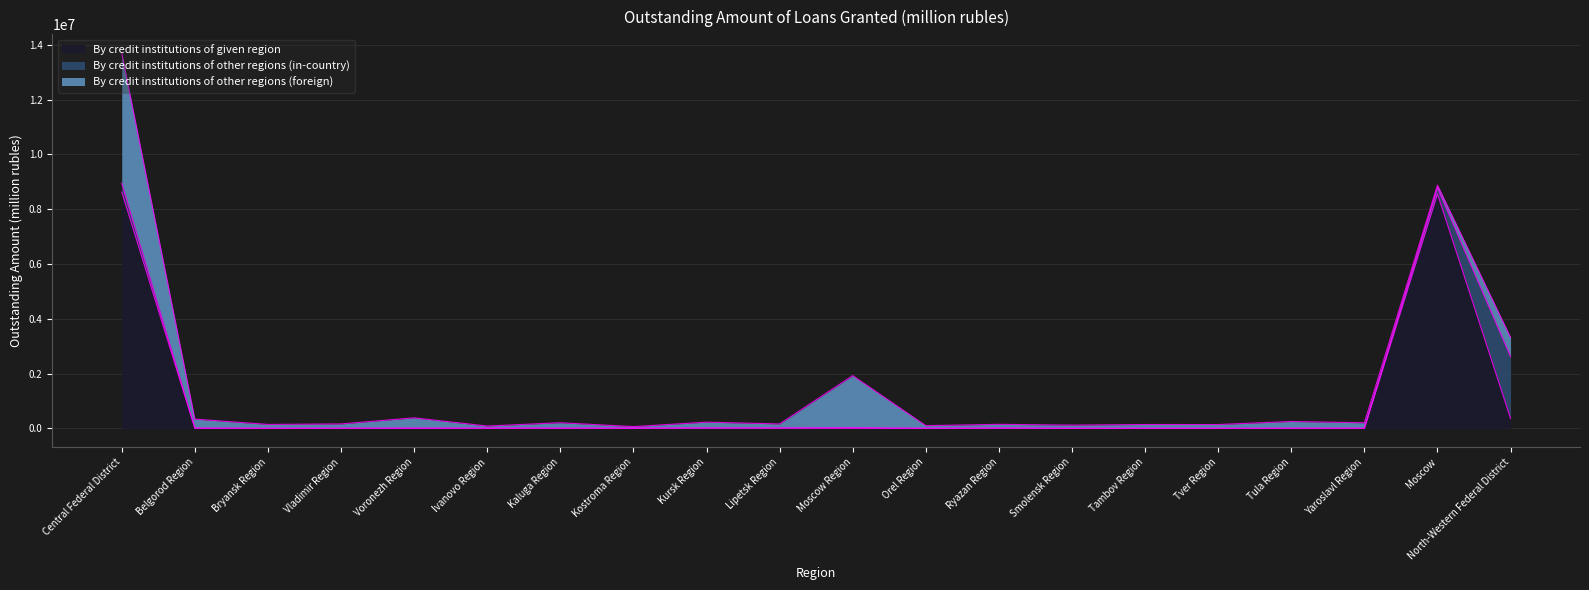

True or false: By credit institutions of other regions (in-country) and By credit institutions of other regions (foreign) cross at least once.

True